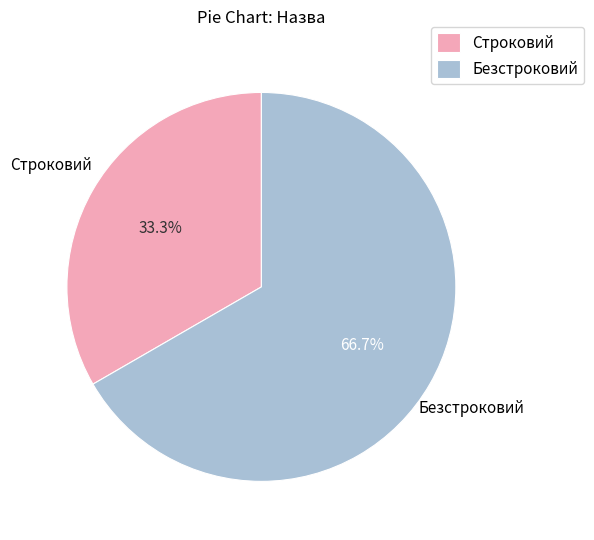

The Строковий slice represents 46% of the pie. True or false?

False